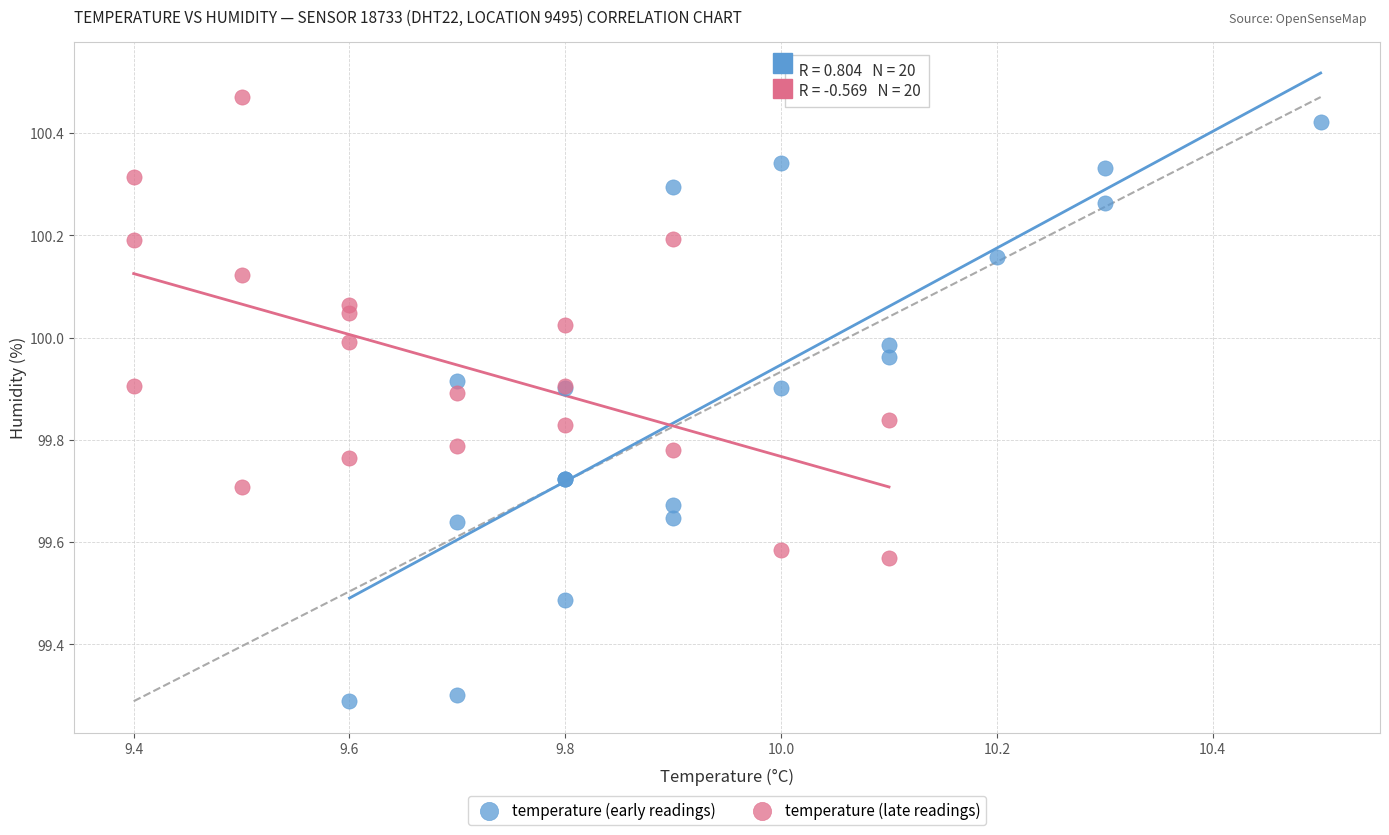

Which series has the widest spread of Y values?

temperature (early readings)